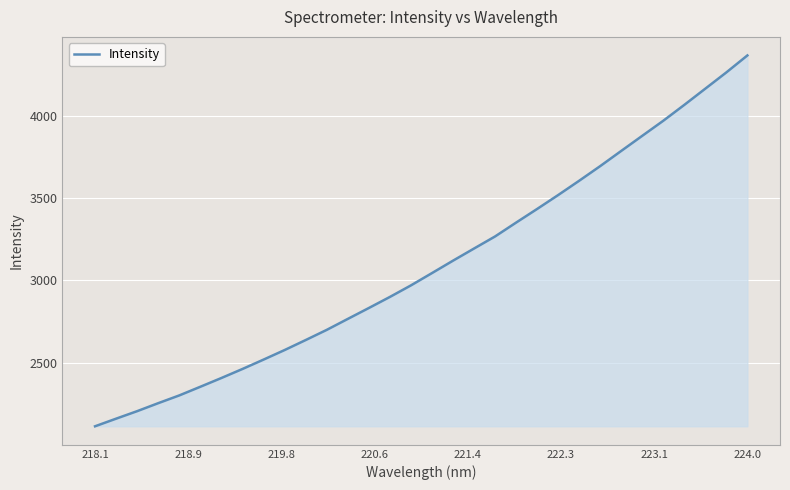

True or false: the data has more than 1 interior local peaks.

False